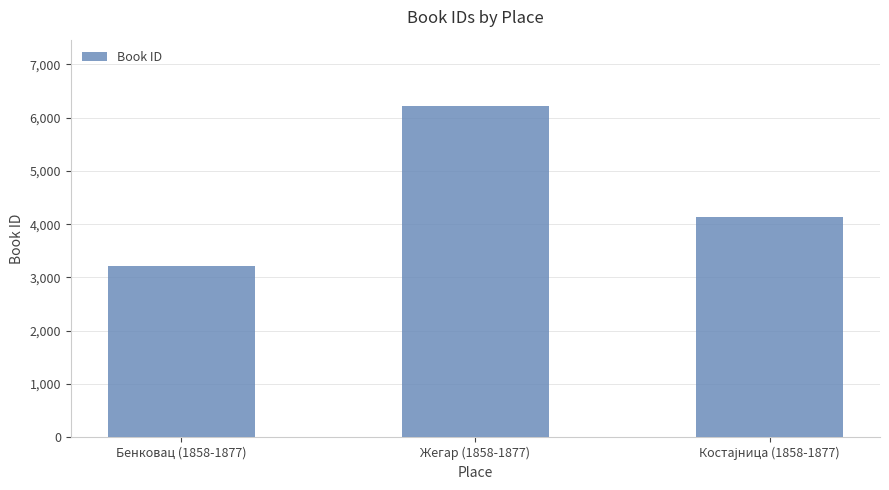

What is the value of the 2nd bar from the left?

6219